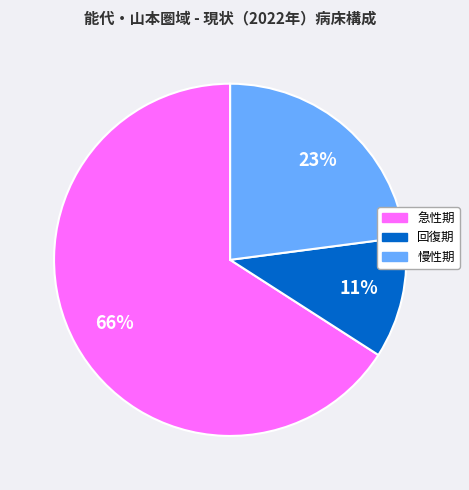

Is the sum of 急性期 and 回復期 greater than half?

Yes